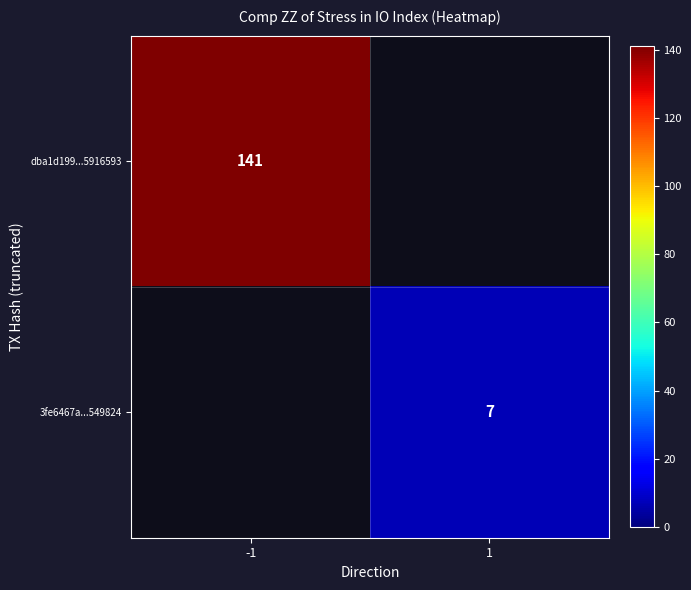

What is the greatest value displayed?

141.0